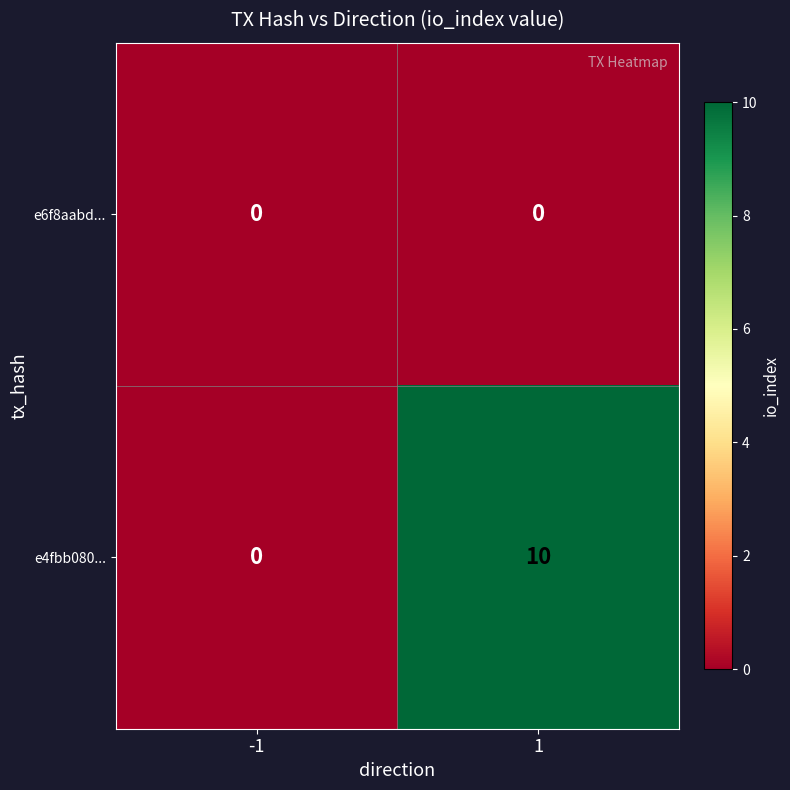

What is the difference between the maximum and minimum values in the e4fbb080... series?

10